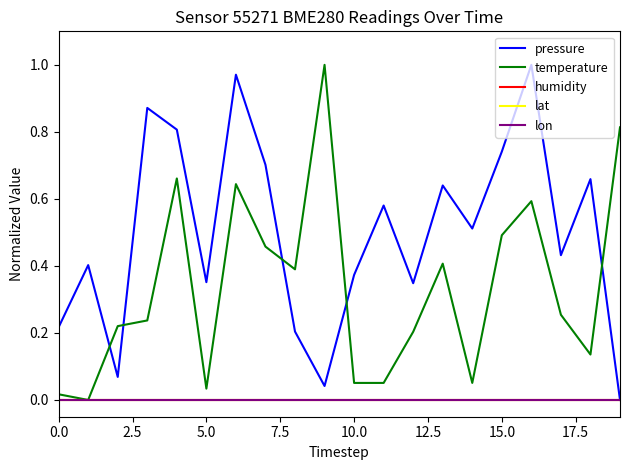

Reading left to right, list all the values displayed in this chart.

pressure: 0.2	0.4	0.1	0.9	0.8	0.4	1.0	0.7	0.2	0.0	0.4	0.6	0.3	0.6	0.5	0.7	1.0	0.4	0.7	0.0
temperature: 0.0	0.0	0.2	0.2	0.7	0.0	0.6	0.5	0.4	1.0	0.1	0.1	0.2	0.4	0.1	0.5	0.6	0.3	0.1	0.8
humidity: 0.0	0.0	0.0	0.0	0.0	0.0	0.0	0.0	0.0	0.0	0.0	0.0	0.0	0.0	0.0	0.0	0.0	0.0	0.0	0.0
lat: 0.0	0.0	0.0	0.0	0.0	0.0	0.0	0.0	0.0	0.0	0.0	0.0	0.0	0.0	0.0	0.0	0.0	0.0	0.0	0.0
lon: 0.0	0.0	0.0	0.0	0.0	0.0	0.0	0.0	0.0	0.0	0.0	0.0	0.0	0.0	0.0	0.0	0.0	0.0	0.0	0.0